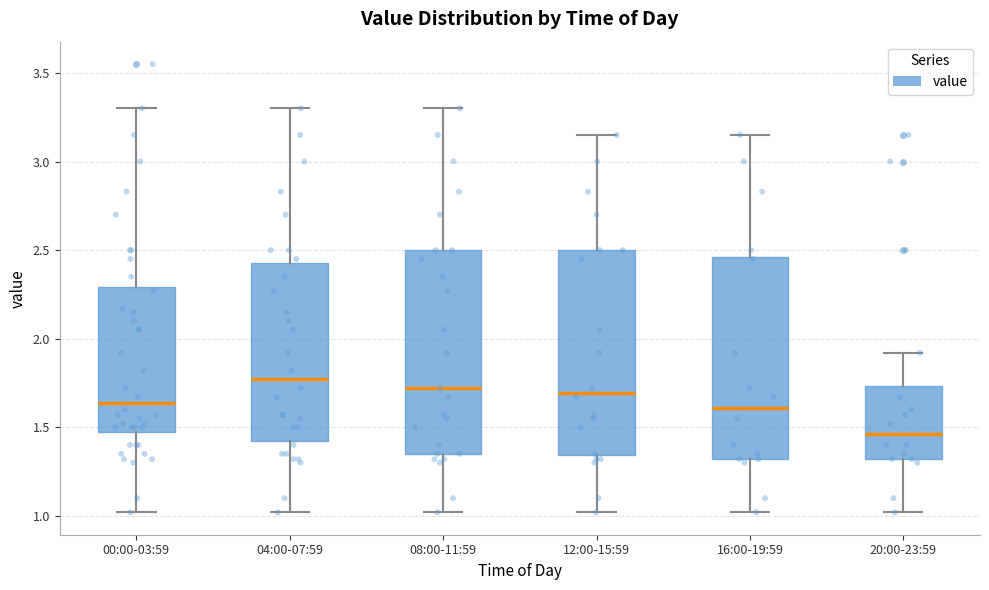

Where does the median line of the box for 16:00-19:59 sit on the y-axis? The values are not printed on the chart, so give them approximately, as read against the axis.

1.60